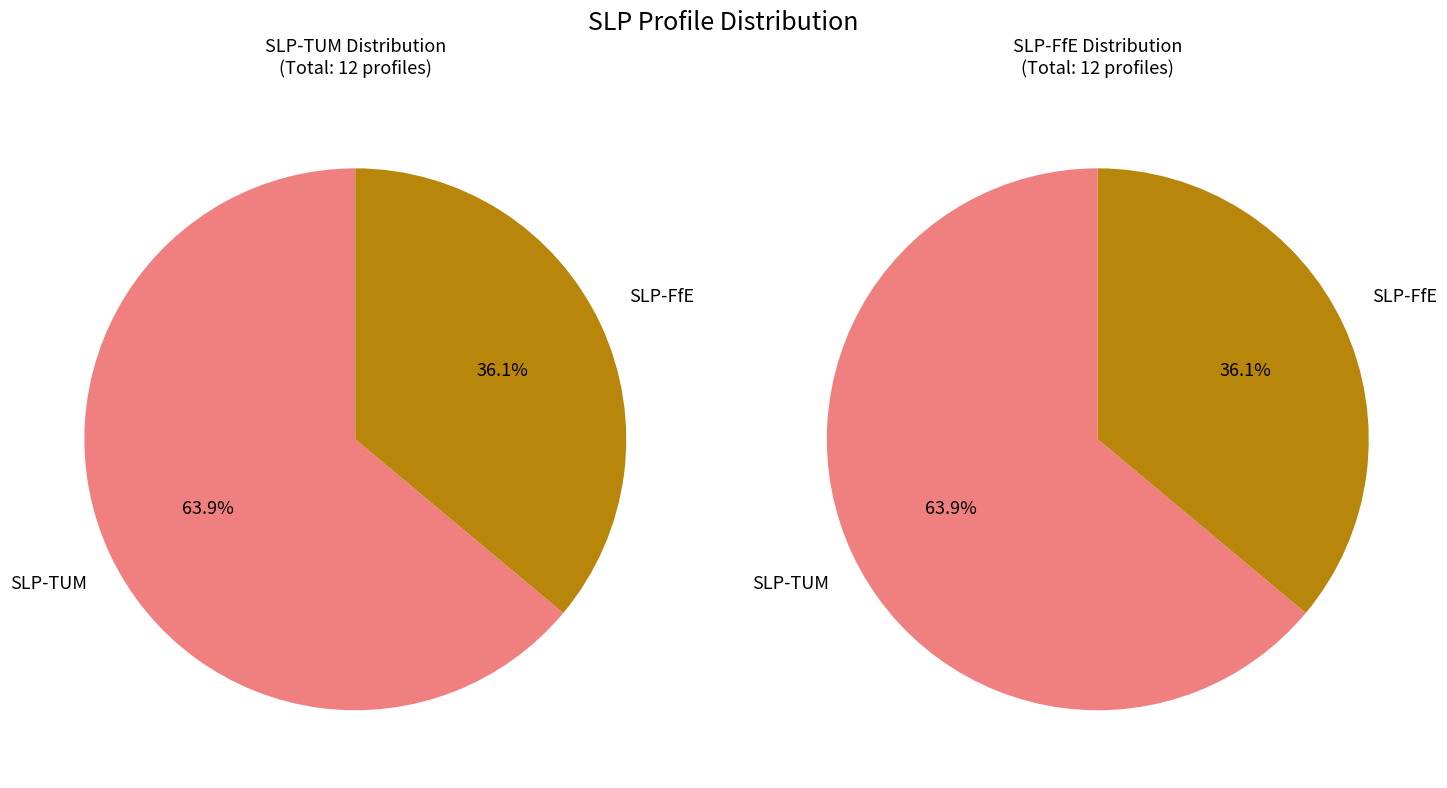

Is D23/HMF03 the majority of the pie?

No